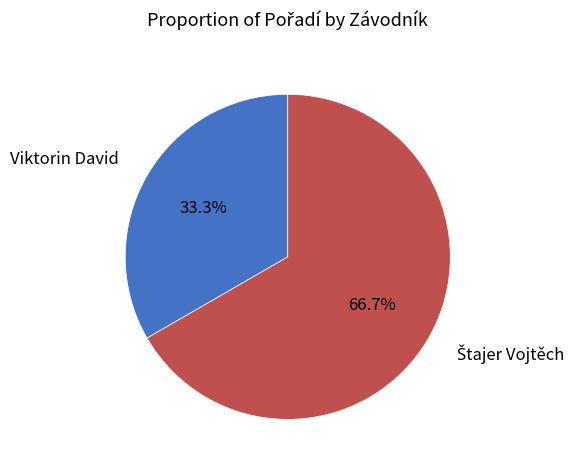

What is the smallest slice in the pie chart?

Viktorin David